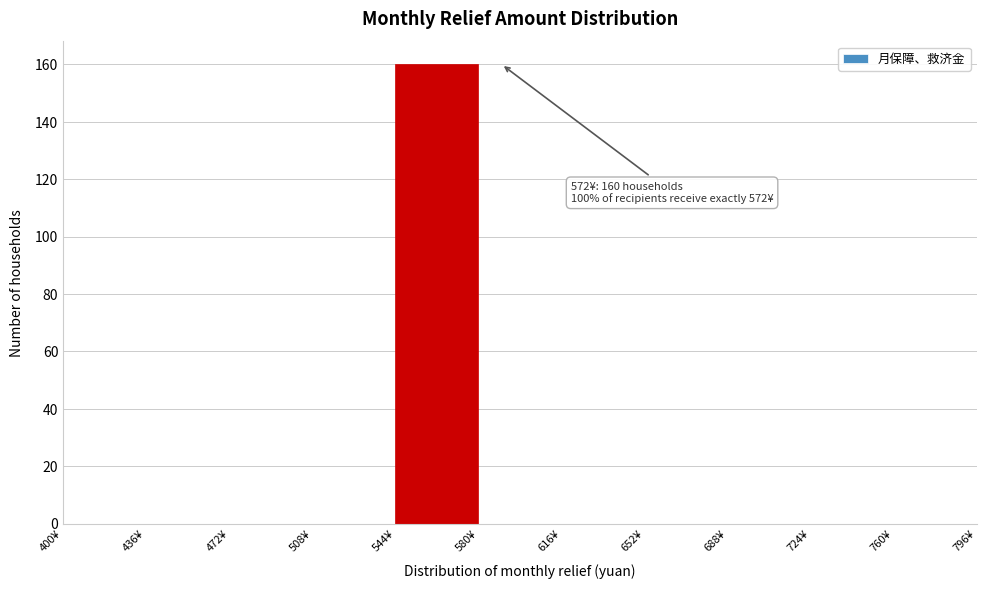

Which range on the x-axis has the tallest bar?

544 to 580